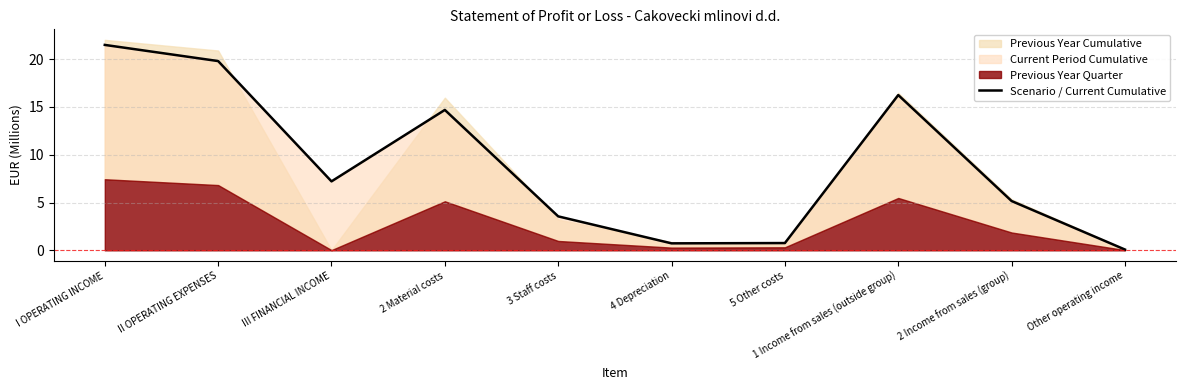

What is the change in value from 1 Income from sales (outside group) to Other operating income?

-16.2